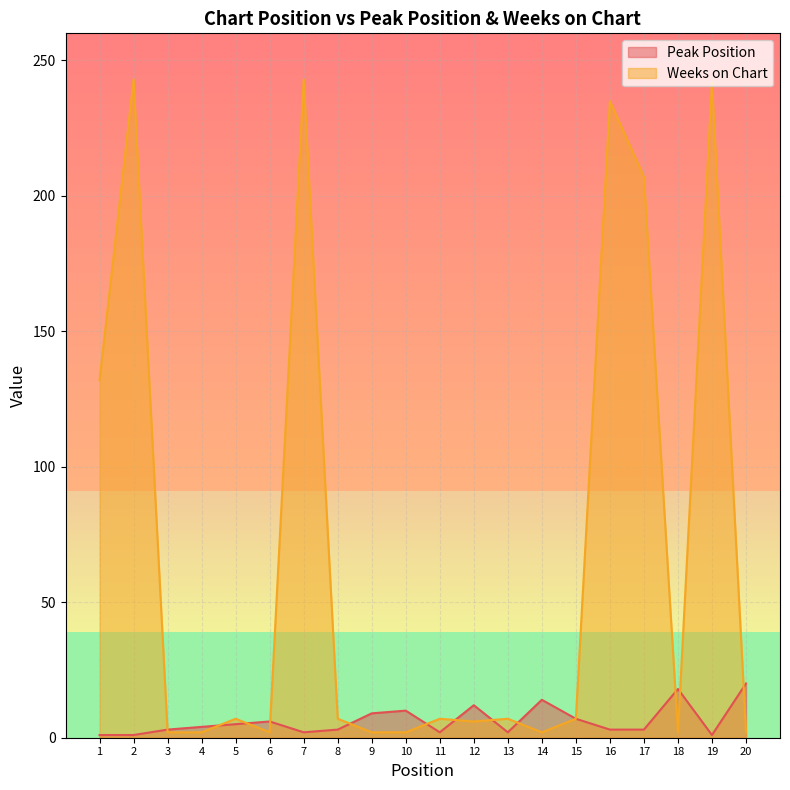

The Peak Position series shows 5 at 17. True or false?

False